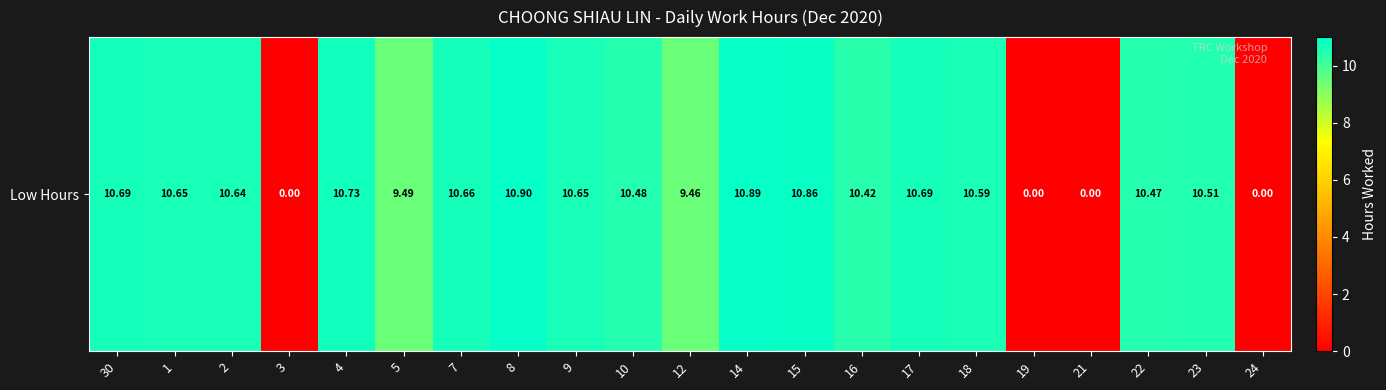

Reading left to right, transcribe all the data shown in this chart.

10.7	10.7	10.6	0.0	10.7	9.5	10.7	10.9	10.7	10.5	9.5	10.9	10.9	10.4	10.7	10.6	0.0	0.0	10.5	10.5	0.0